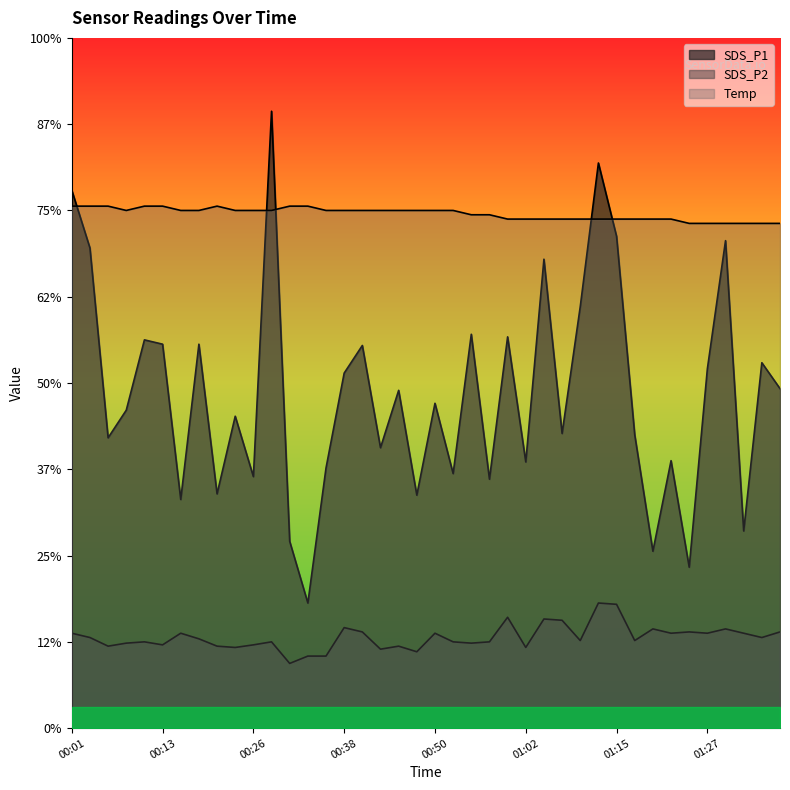

How many lines are shown in the chart?

3